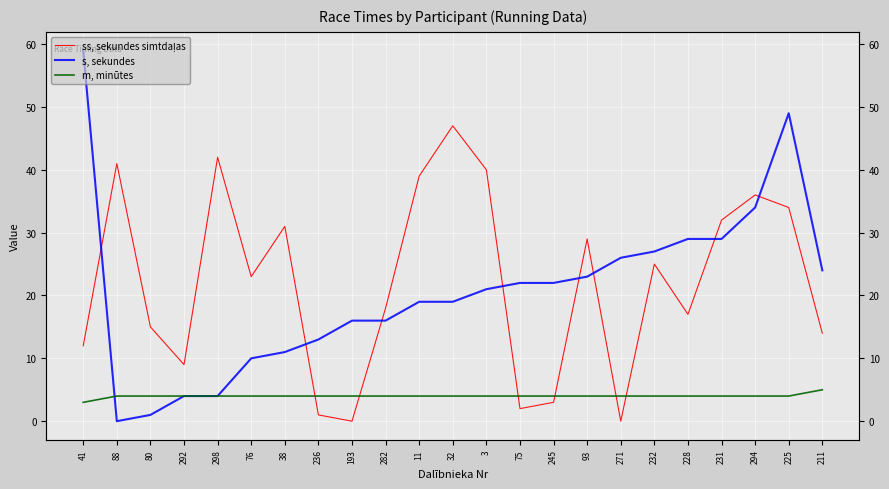

Which series has the largest total across all categories?

ss, sekundes simtdaļas